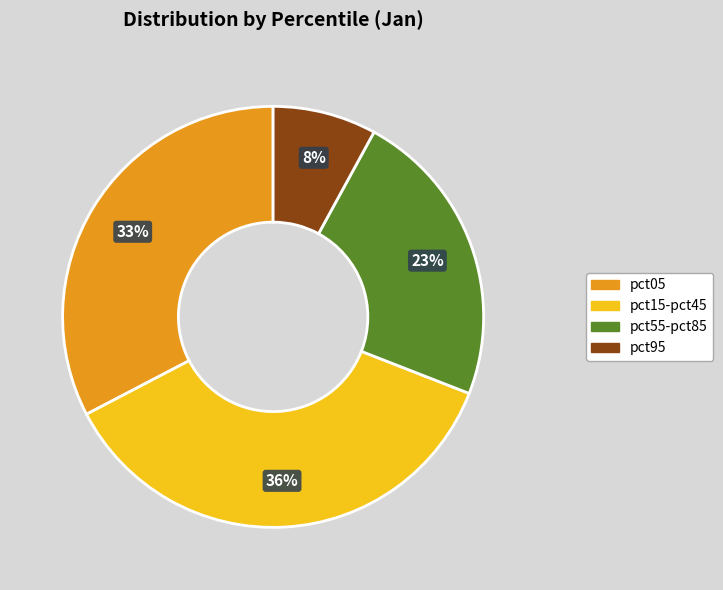

The pct55-pct85 slice represents 30% of the pie. True or false?

False